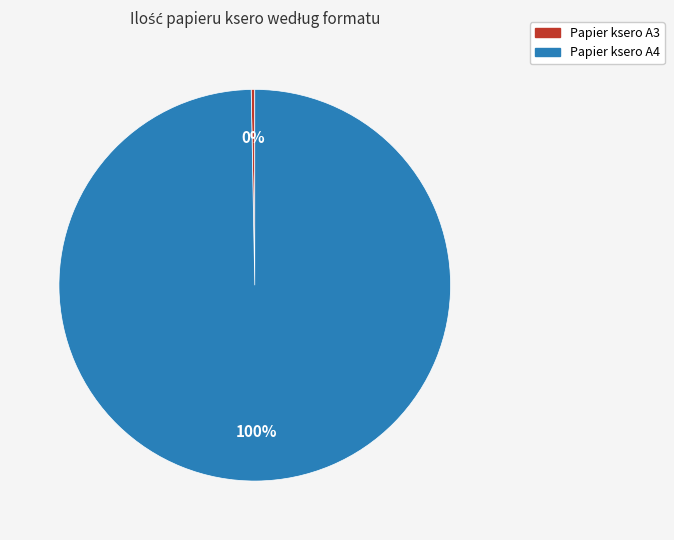

Which slice is the smallest?

Papier ksero A3